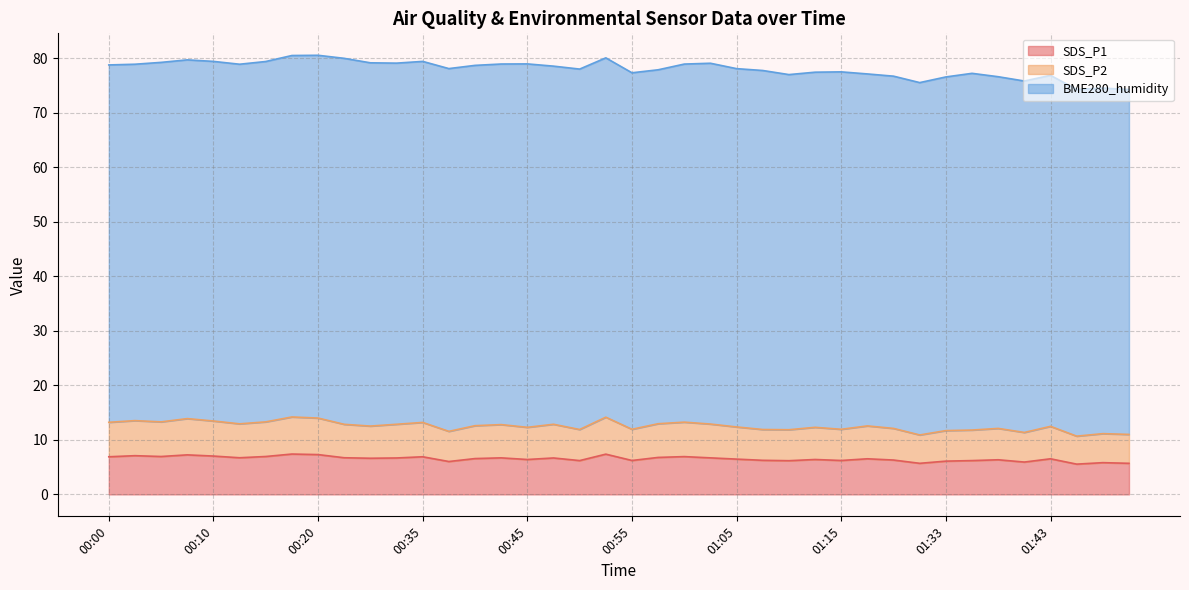

At which category does SDS_P2 reach its first local valley?

00:05